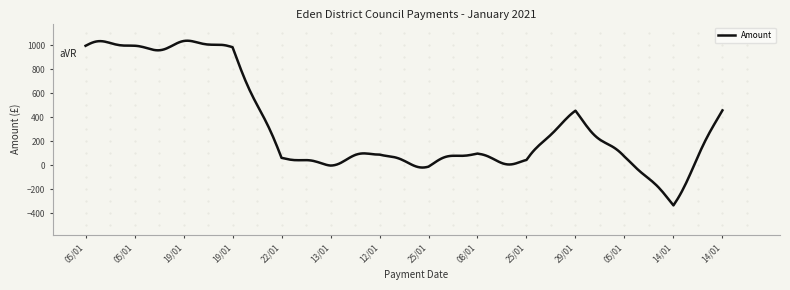

How many lines are shown in the chart?

1